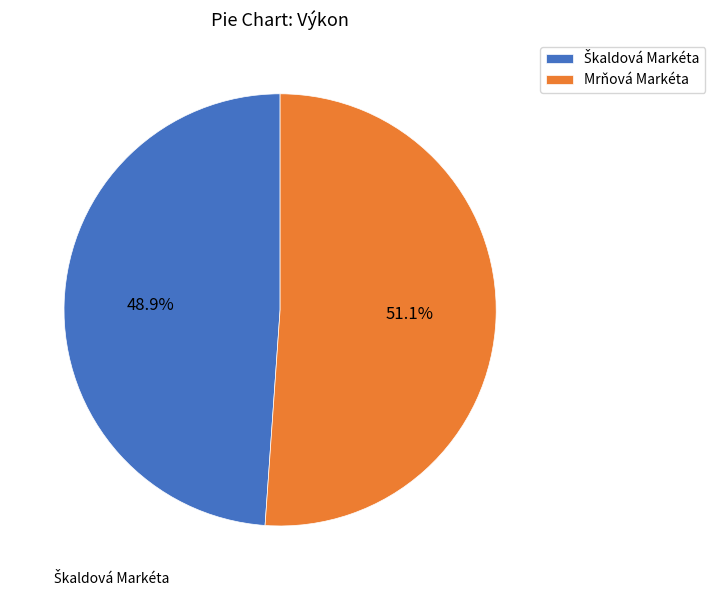

How many slices are in this pie chart?

2